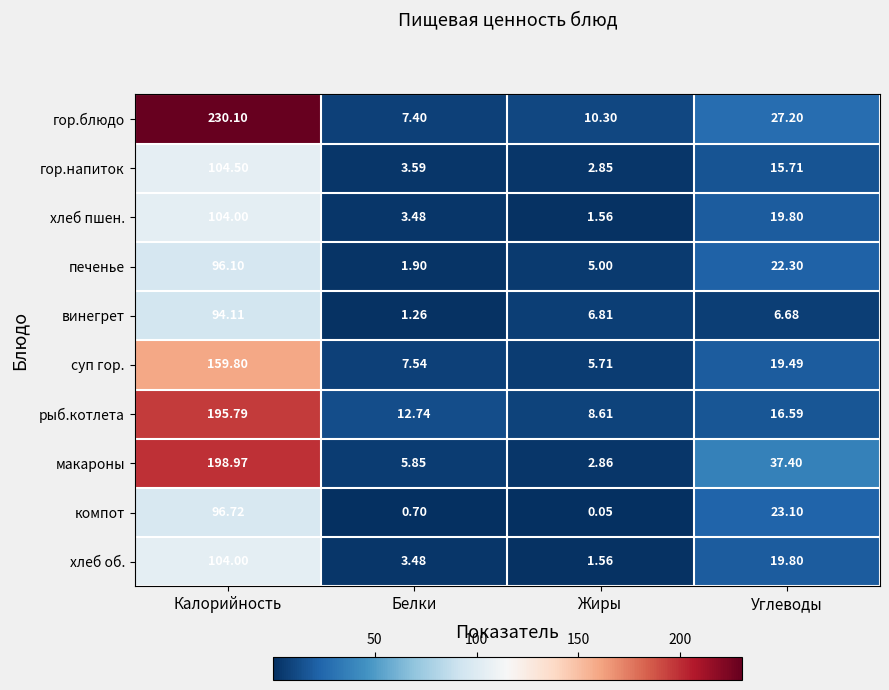

Which series has the largest total across all categories?

гор.блюдо